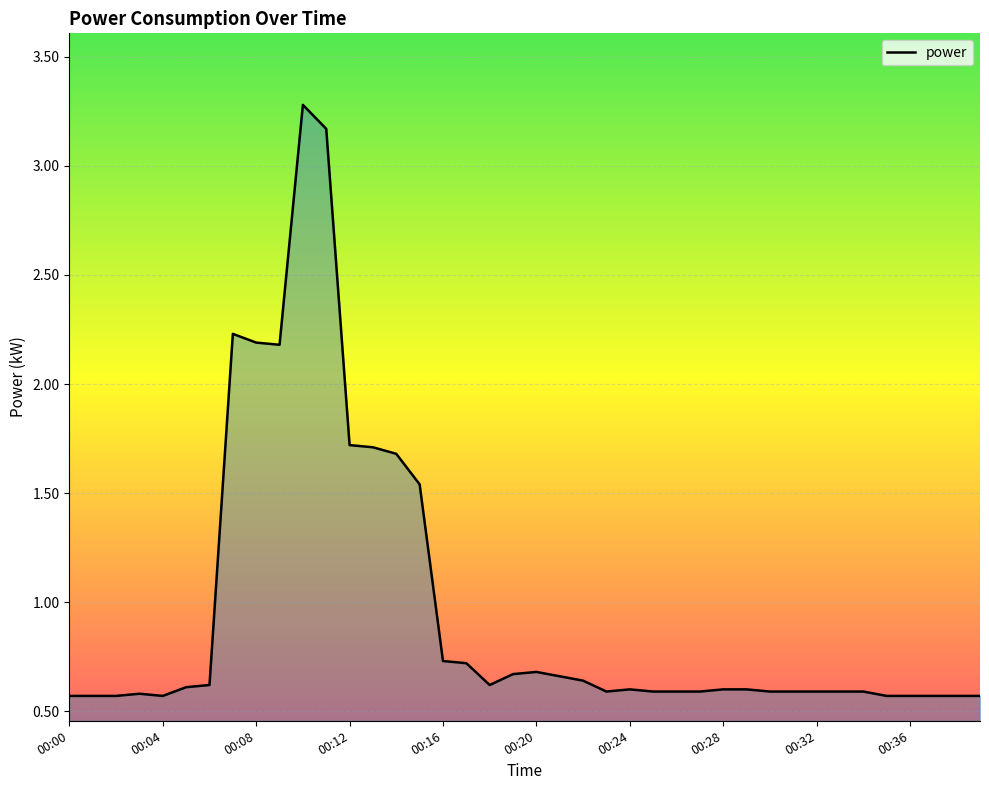

What is the difference between the maximum and minimum values?

2.7